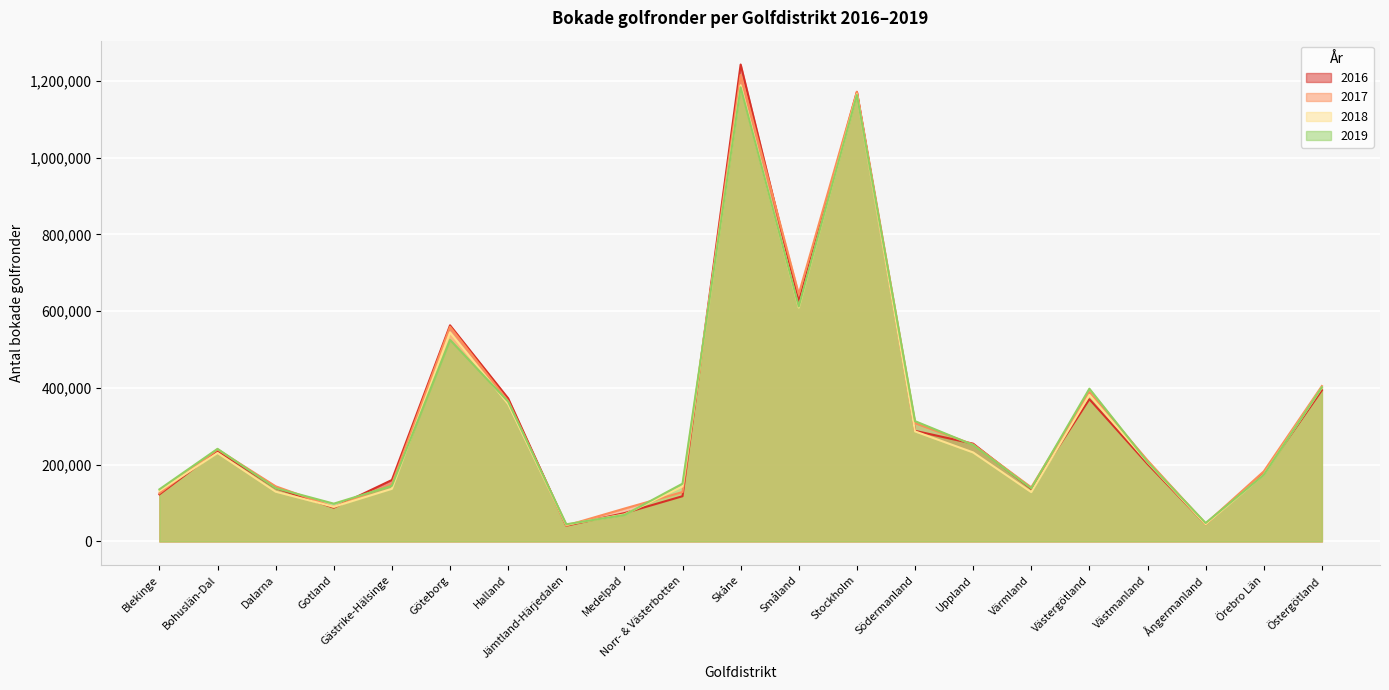

Reading left to right, transcribe all the data shown in this chart.

2019: 135687	241300	138893	98454	144944	525405	364322	44638	68945	150508	1183604	612223	1163741	313505	251452	138415	398104	207335	47948	173310	401889
2018: 131621	230525	129686	90231	137168	545056	358213	43647	70272	143087	1189119	609762	1165792	286780	231902	128542	381823	206697	44681	173960	401152
2017: 125692	239721	143665	89617	149364	559418	365518	41382	85547	128595	1216000	644721	1172112	308354	252645	140889	388995	211255	45976	182467	404915
2016: 122700	236376	139139	87785	160081	563275	372822	40981	73704	117843	1243080	624874	1171728	288249	254753	136891	370747	202069	44710	177136	394024